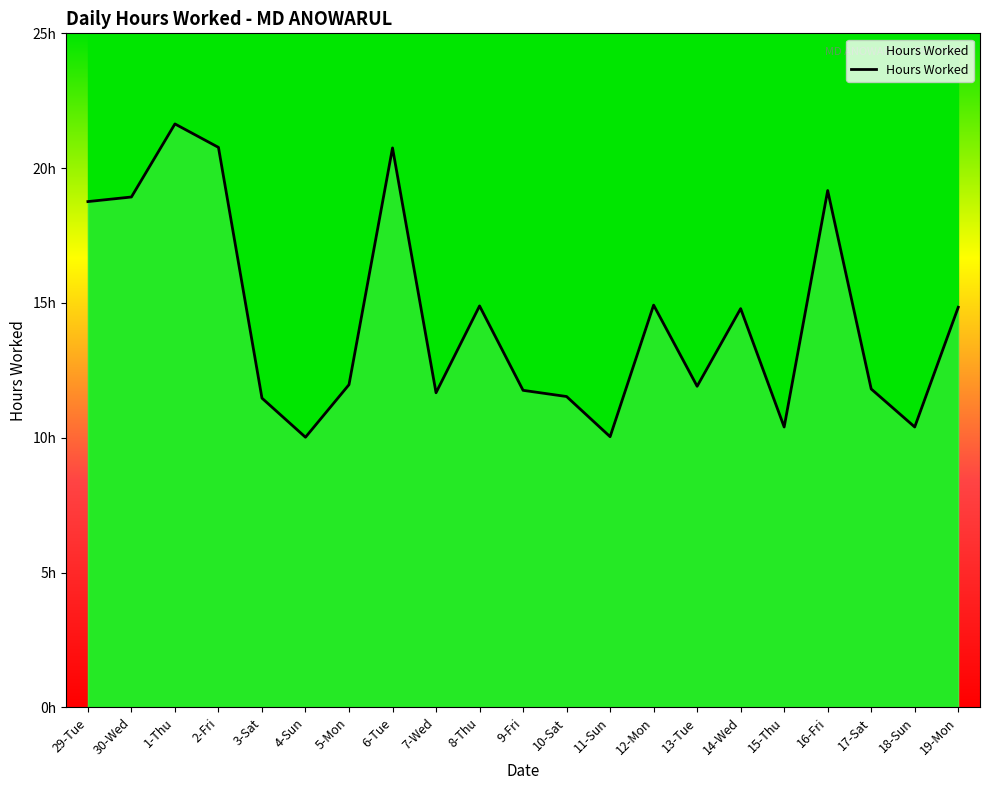

Rank the categories by value from highest to lowest.

1-Thu, 2-Fri, 6-Tue, 16-Fri, 30-Wed, 29-Tue, 12-Mon, 8-Thu, 19-Mon, 14-Wed, 5-Mon, 13-Tue, 17-Sat, 9-Fri, 7-Wed, 10-Sat, 3-Sat, 15-Thu, 18-Sun, 11-Sun, 4-Sun